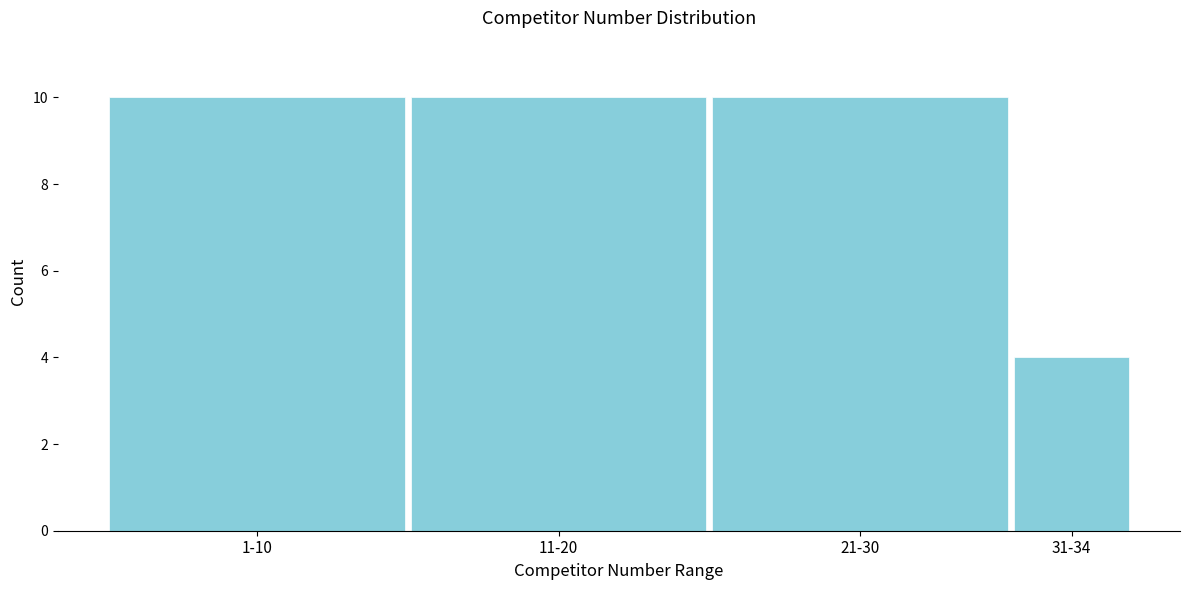

Reading left to right, what are all the values shown in this chart?

1-10=10	11-20=10	21-30=10	31-34=4